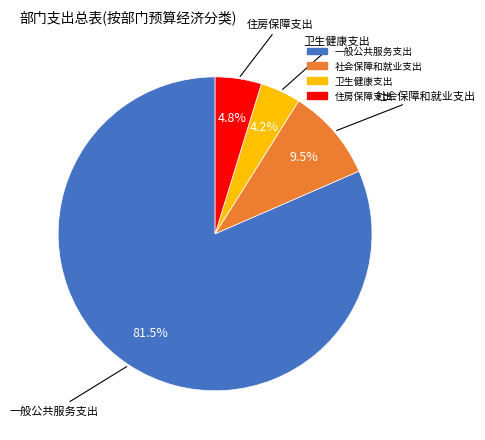

Is it true that 住房保障支出 is 5% of the pie?

True